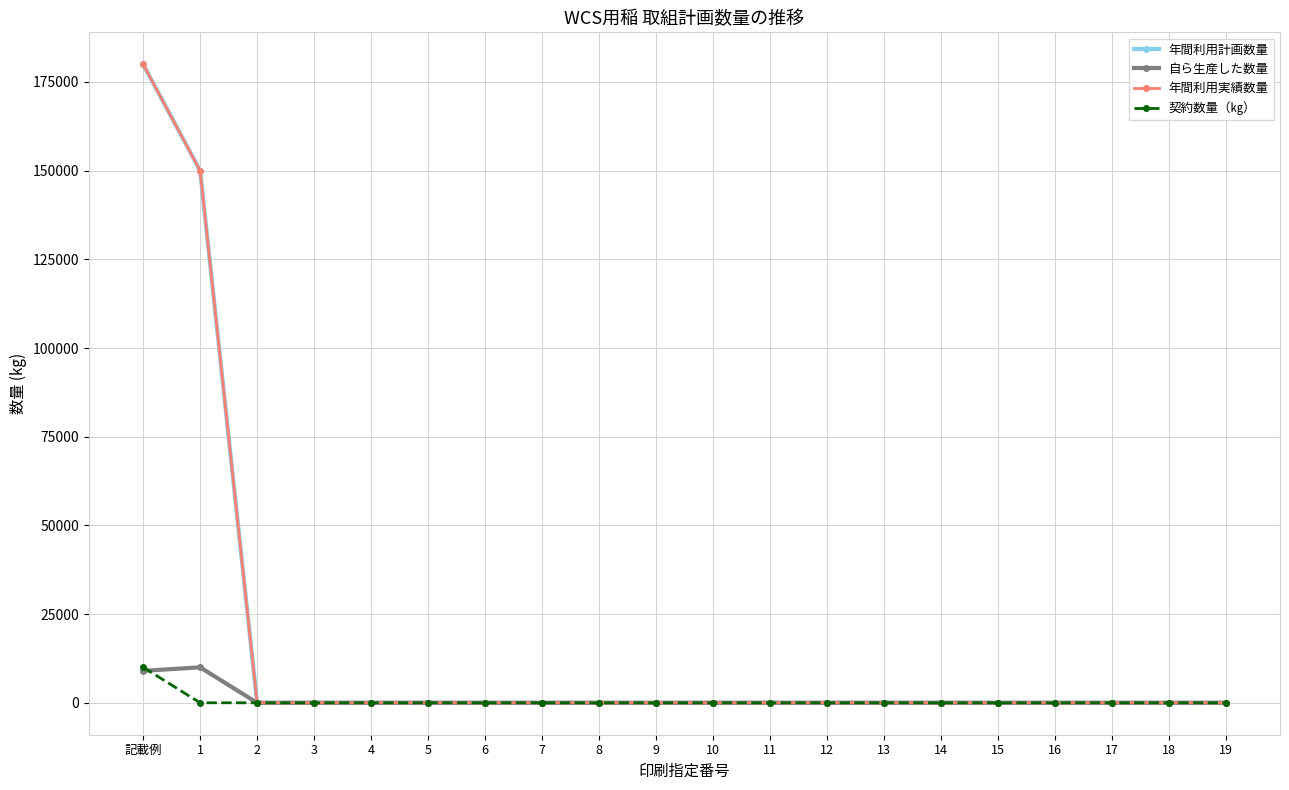

Between 11 and 15, which series saw the biggest shift?

年間利用計画数量